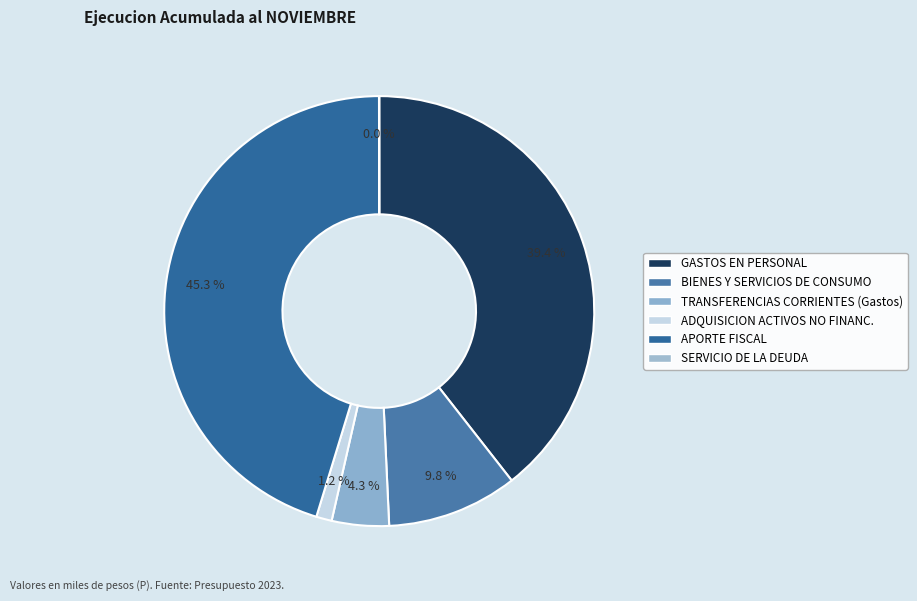

Which category has the smallest portion of the pie?

SERVICIO DE LA DEUDA